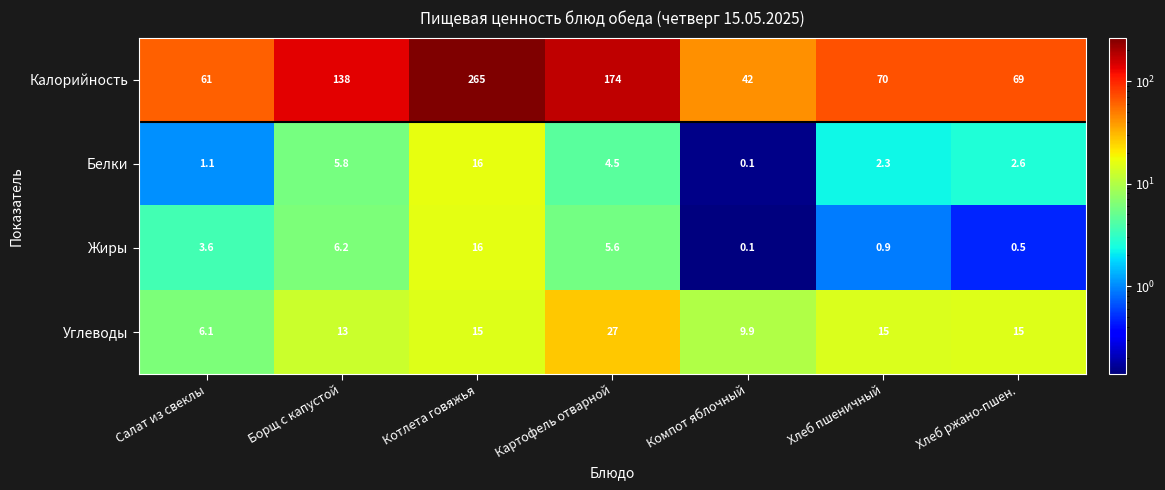

What is the total value across all series at Хлеб ржано-пшен.?

87.1